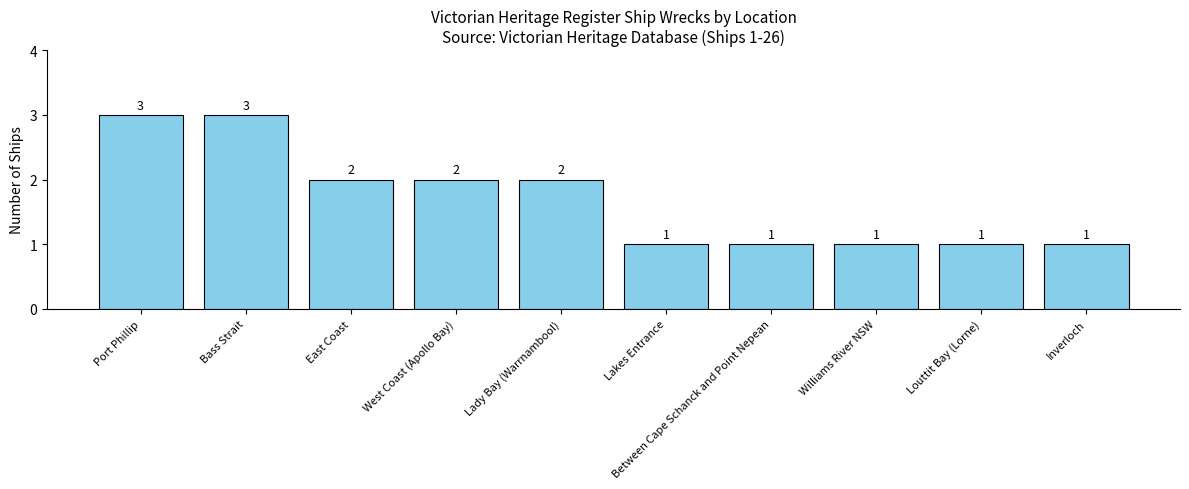

What is the label of the 3rd bar from the right?

Williams River NSW